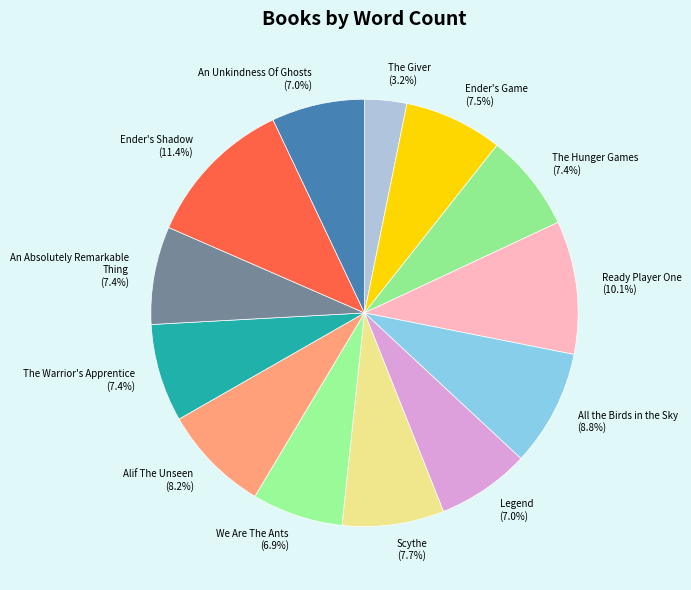

Is there any slice that represents more than half of the pie?

No